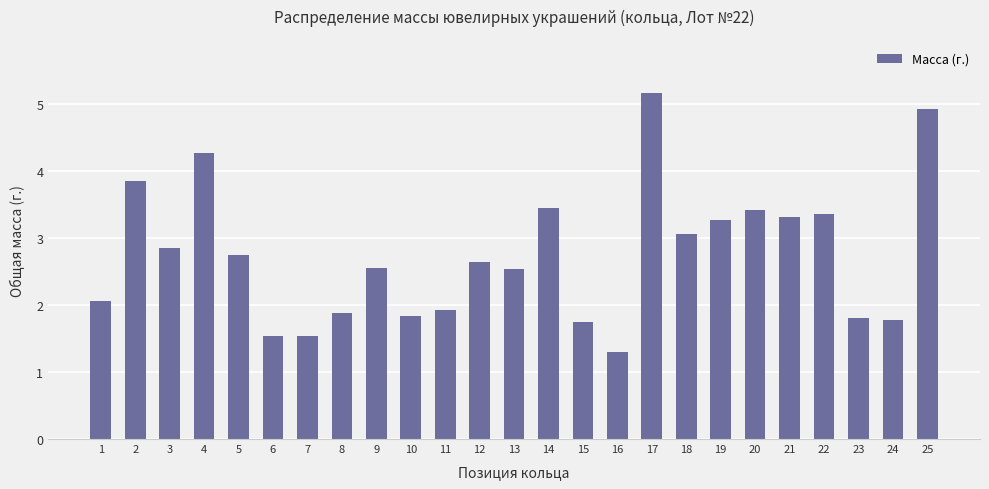

True or false: the data shows 3.4 at 14.

True